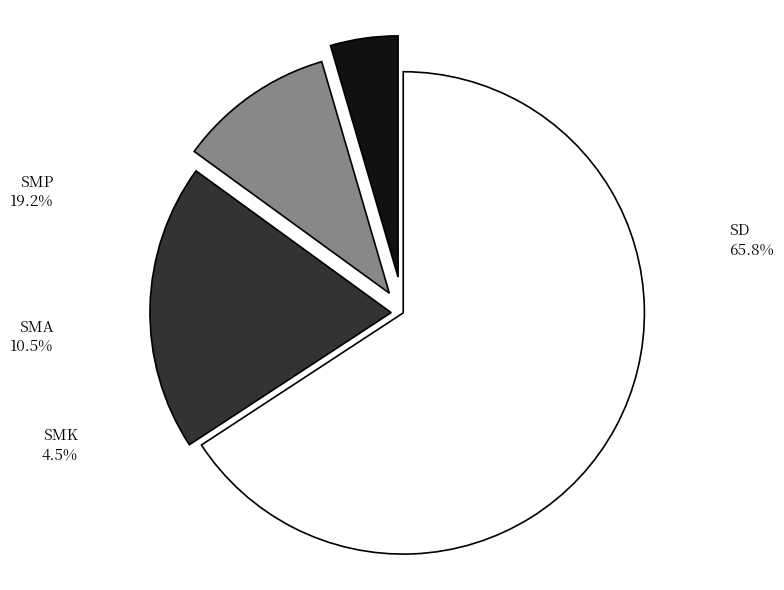

Is the sum of SD and SMA greater than half?

Yes